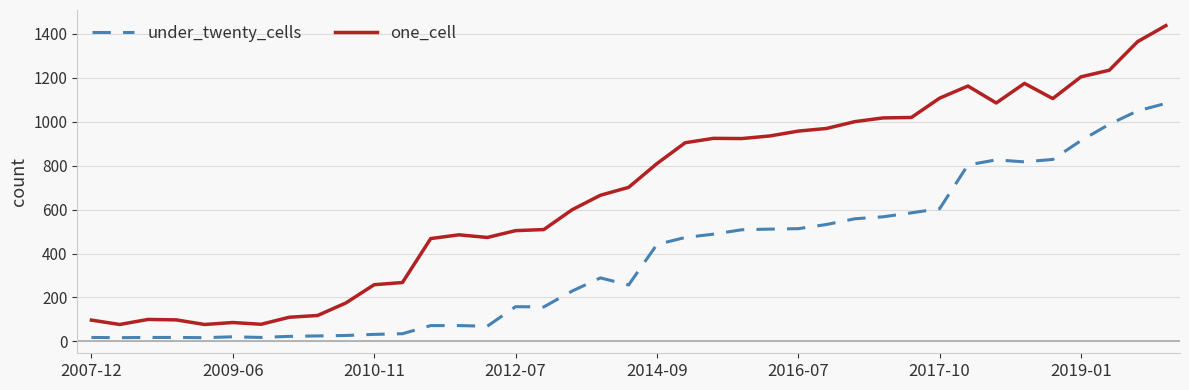

True or false: under_twenty_cells has more than 0 points higher than both neighbors.

True